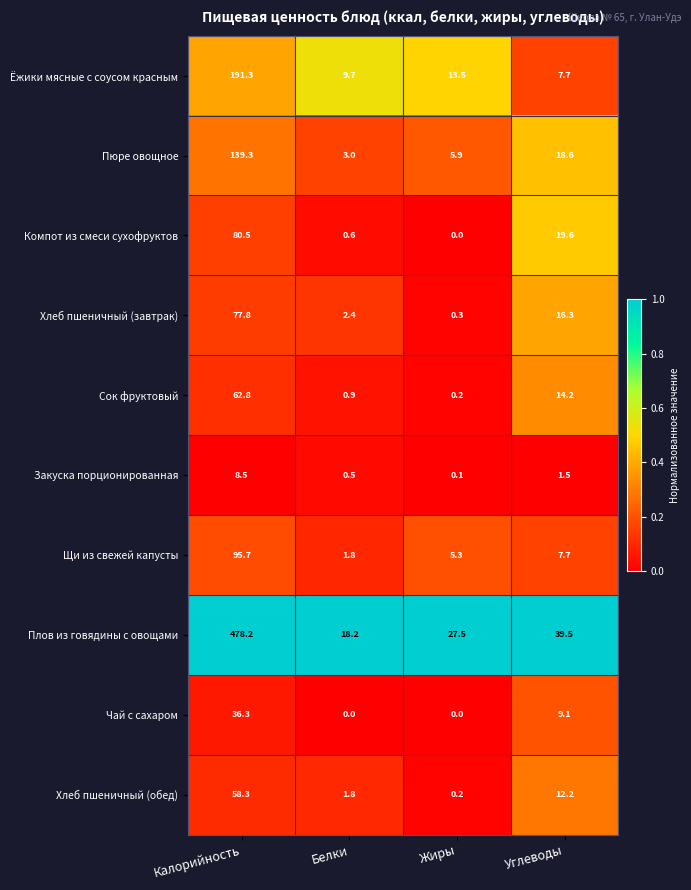

What is the difference between the second highest and minimum values in the Щи из свежей капусты series?

5.9